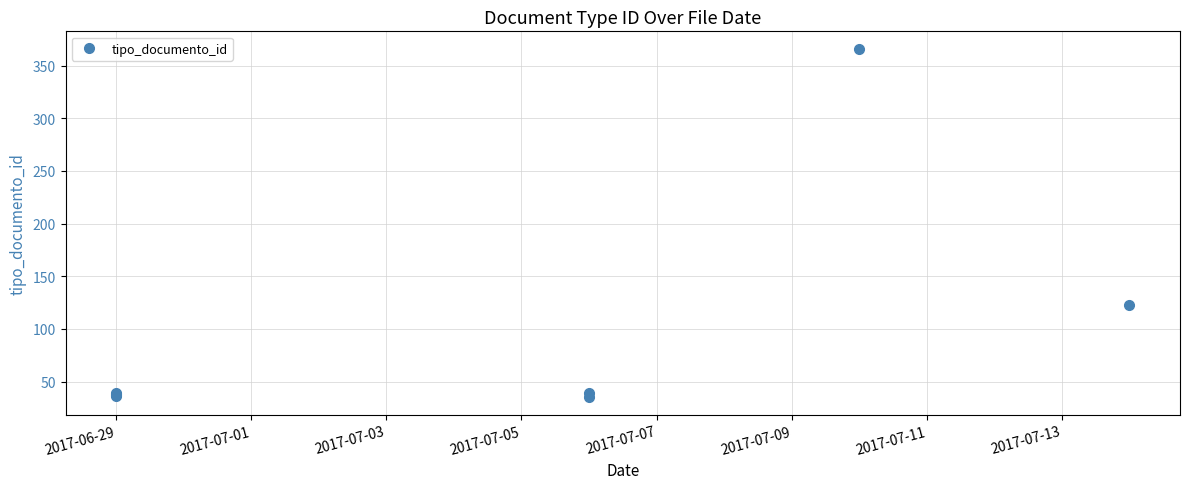

Between 2017-07-05 and 2017-07-13, which is larger?

2017-07-13